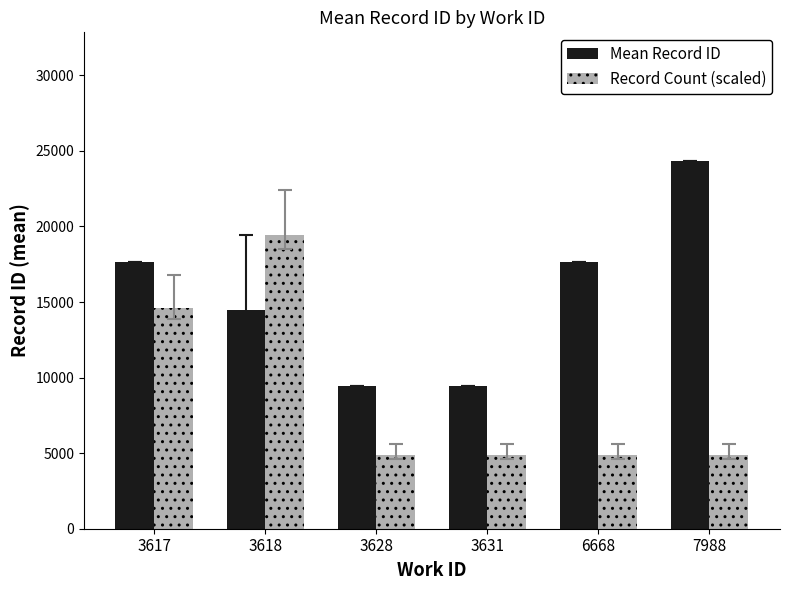

Are the bars horizontal?

No